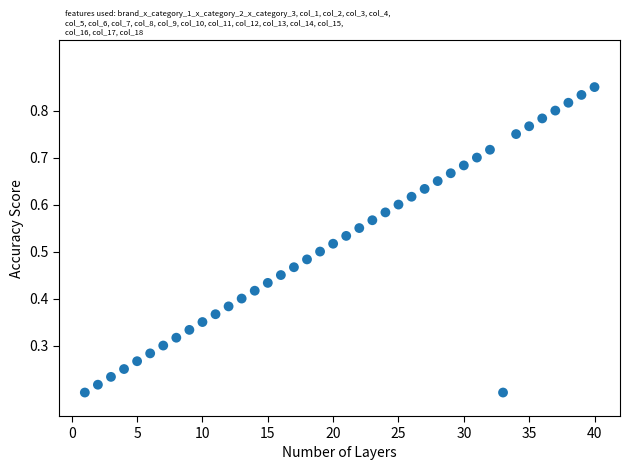

What is the range of X values (max minus min)?

39.0